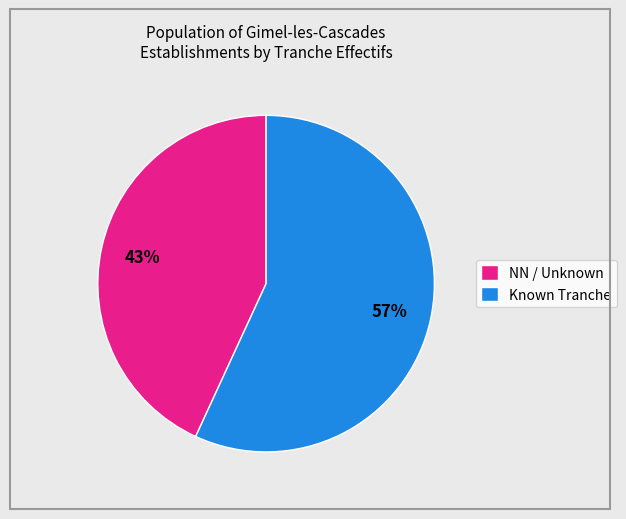

What is the ratio of the value at Known Tranche to the value at NN / Unknown?

1.3